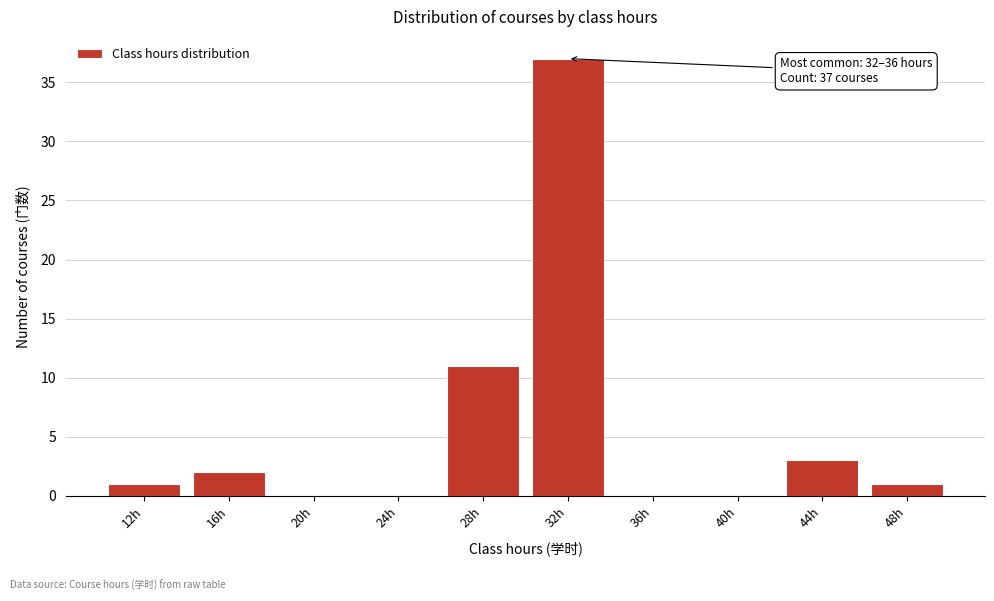

Reading right to left, what are all the values shown in this chart?

48h=1	44h=3	40h=0	36h=0	32h=37	28h=11	24h=0	20h=0	16h=2	12h=1